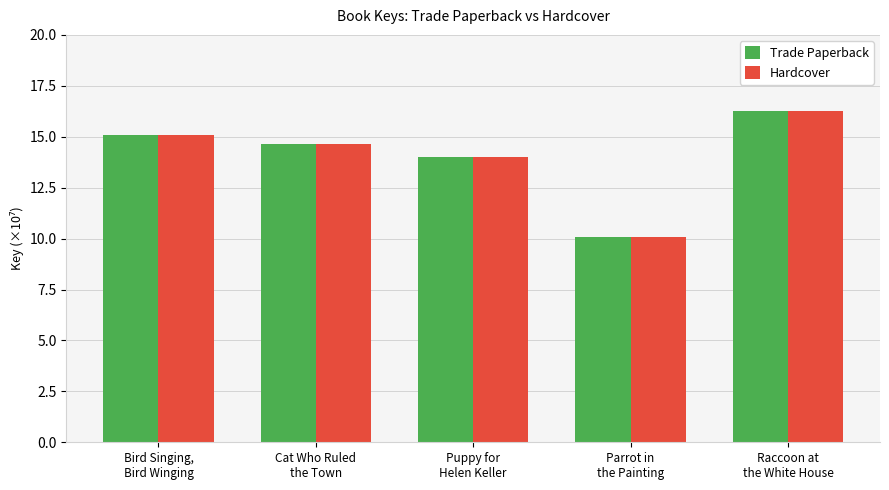

Which category has the highest value across all series?

Raccoon at
the White House